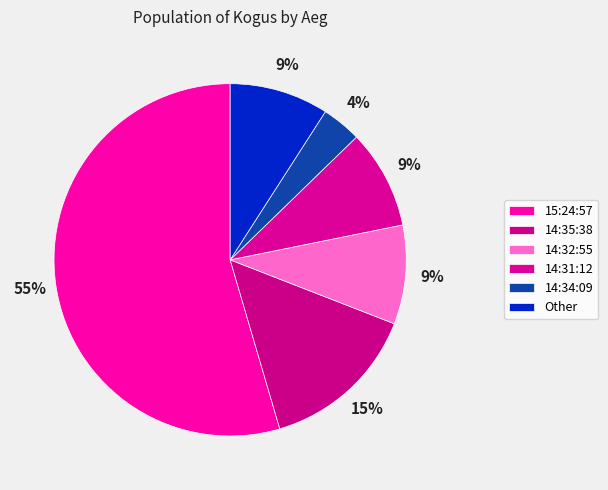

Which slice is the largest?

15:24:57